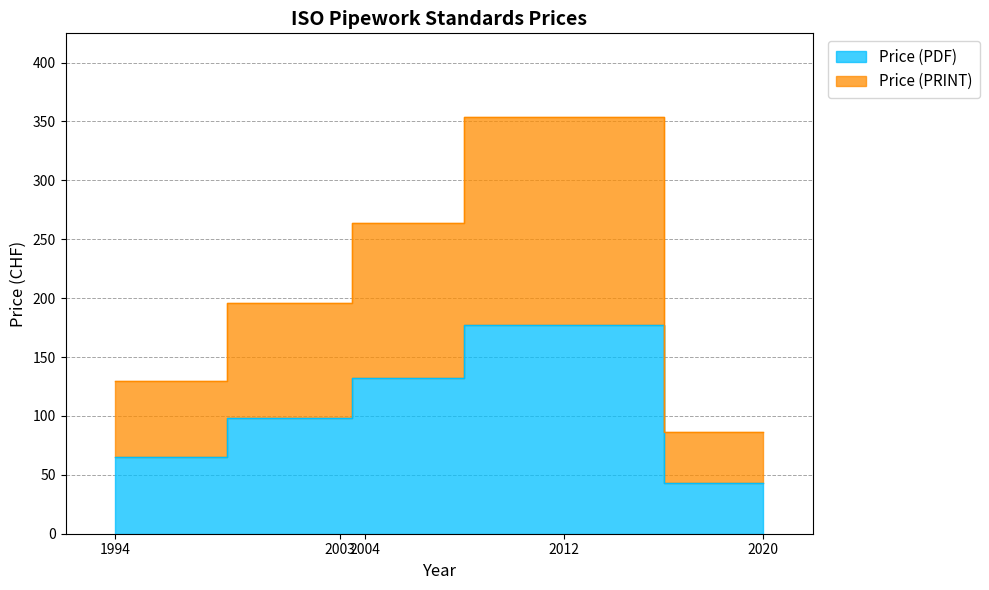

List the labels in order of Price (PRINT) value, smallest first.

2020, 1994, 2003, 2004, 2012